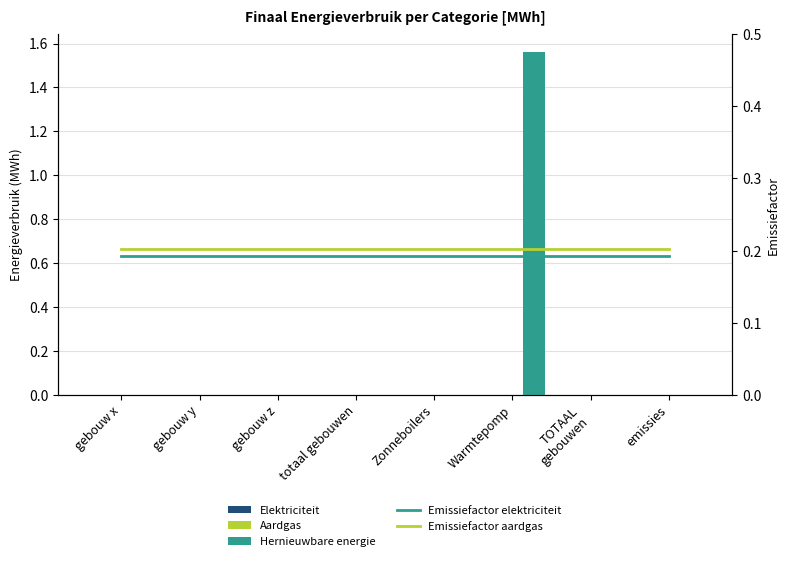

What is the minimum value for Emissiefactor elektriciteit?

0.2